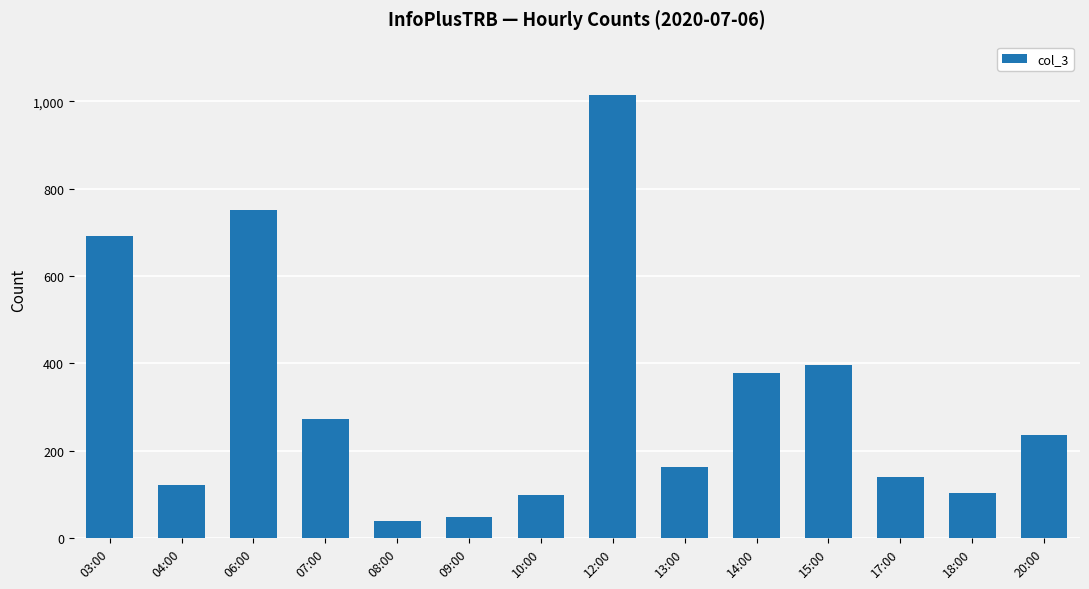

How many bars are there in total?

14